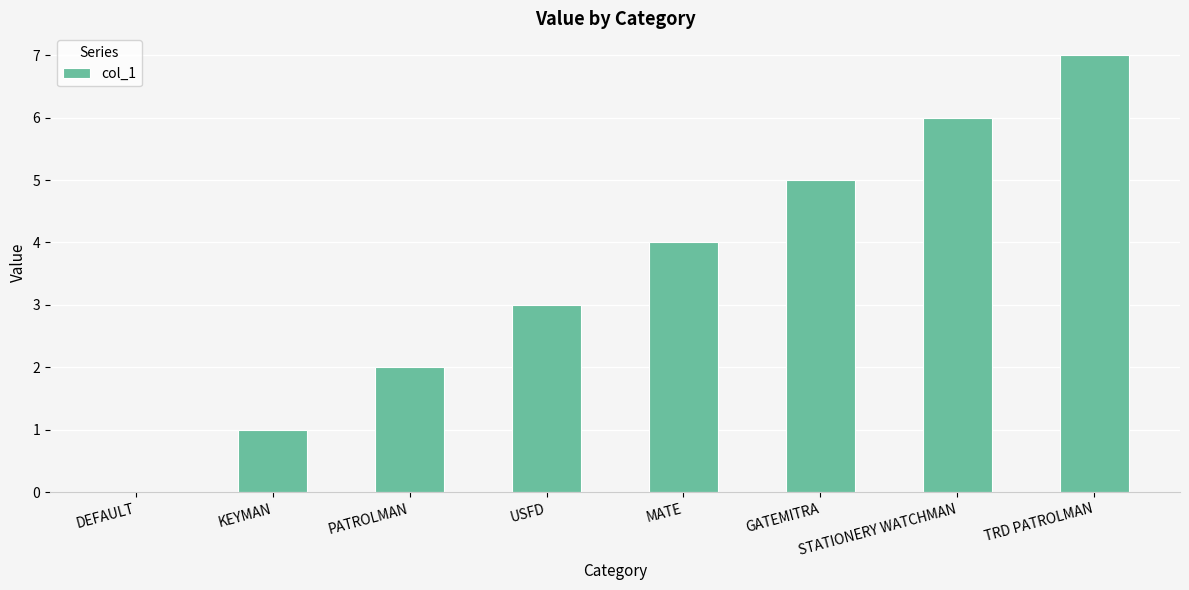

What is the greatest value displayed?

7